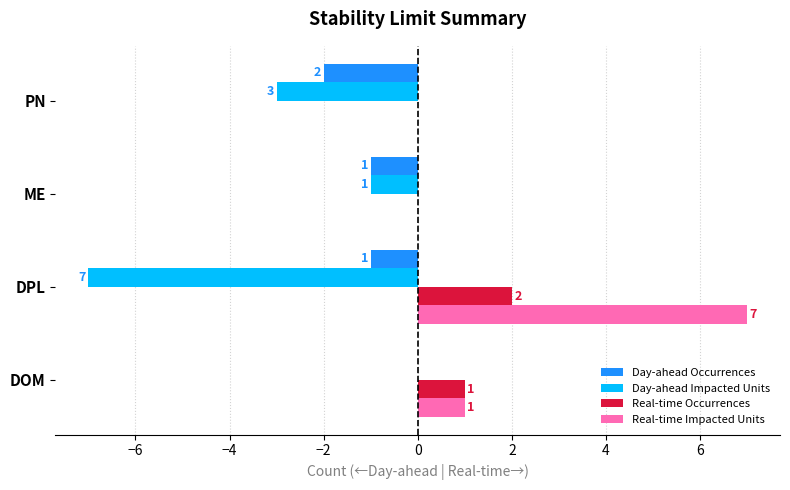

Which series has the largest total across all categories?

Real-time Impacted Units